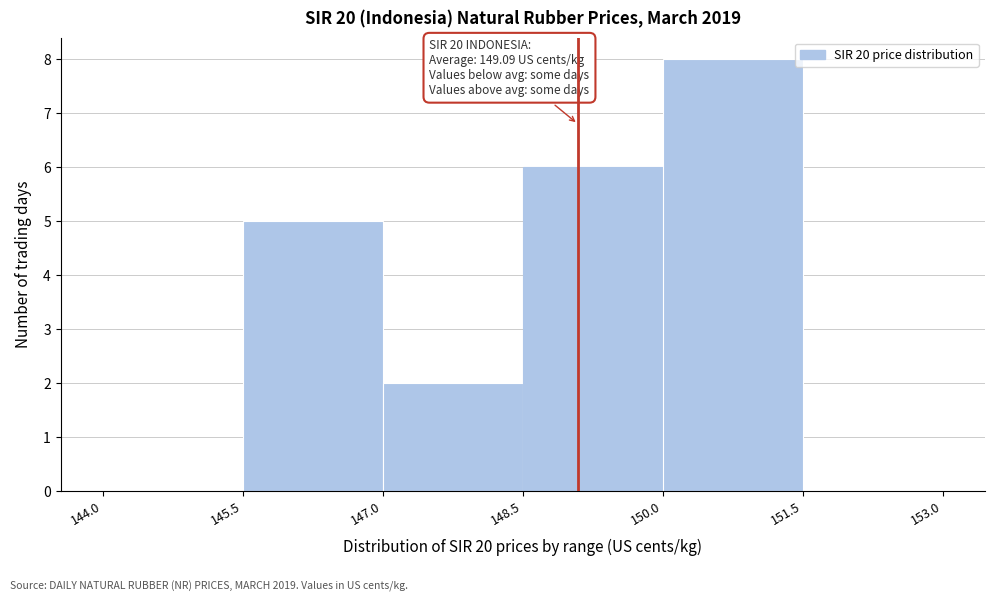

Which range on the x-axis has the tallest bar?

150.0 to 151.5